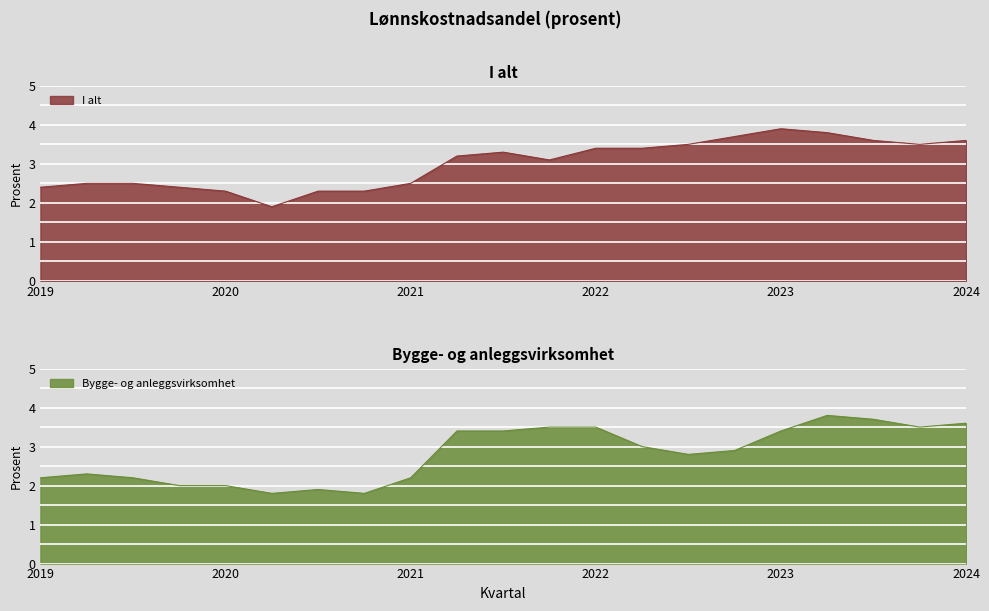

What is the label of the 11th point from the left?

2021-07-01